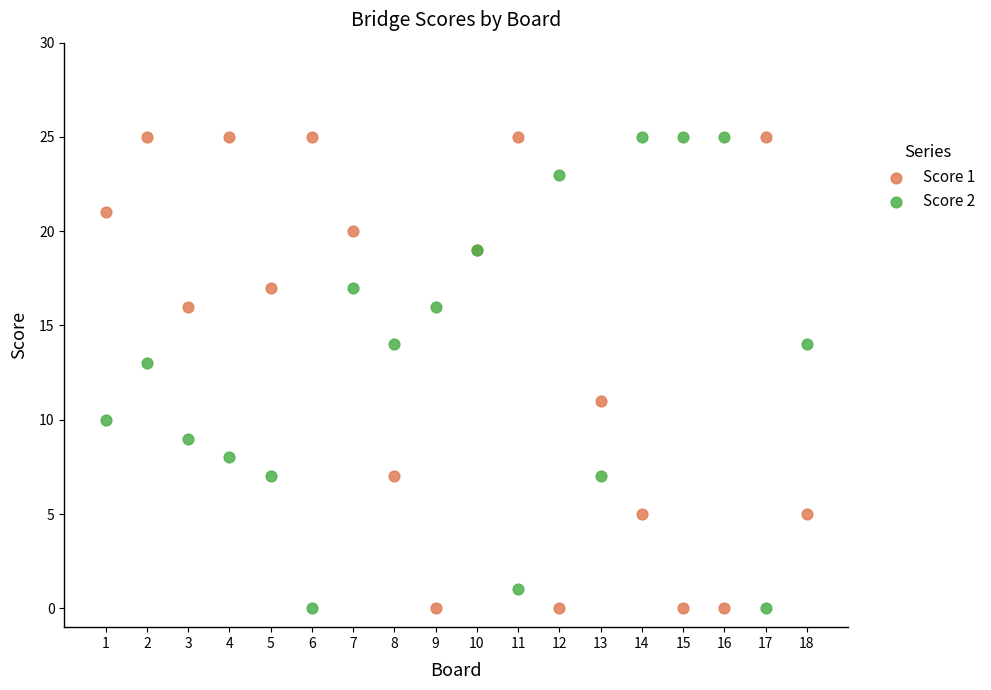

What is the X range (max minus min) for the scatter plot?

17